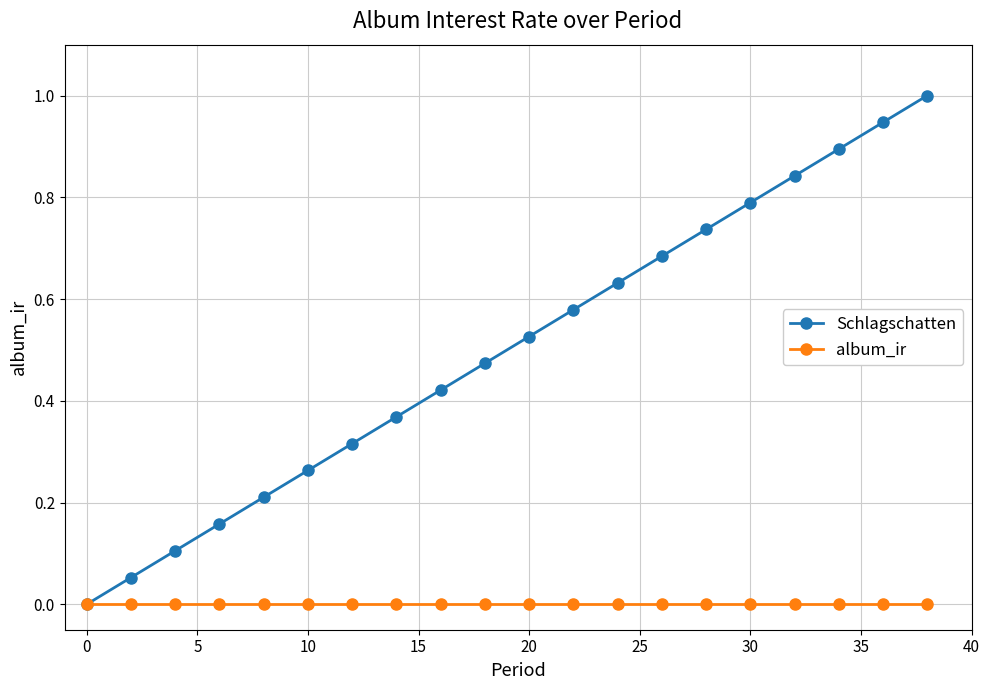

Which series has the widest spread of values?

Schlagschatten